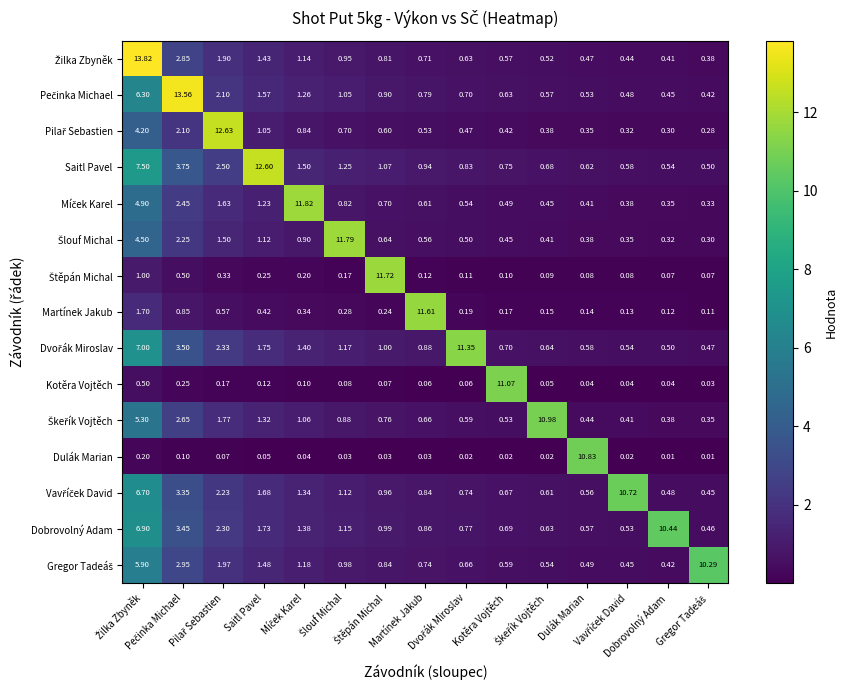

How many distinct data groups are displayed?

15